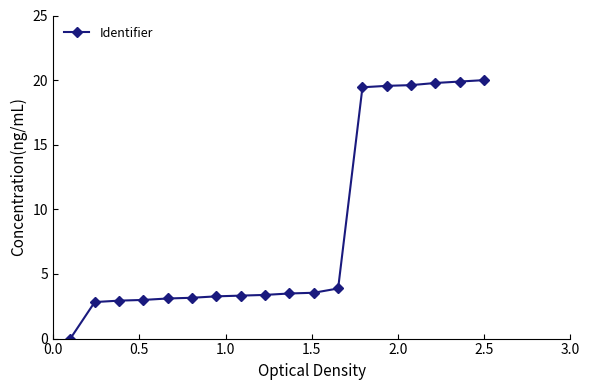

What is the value of the 9th point from the left?

3.4